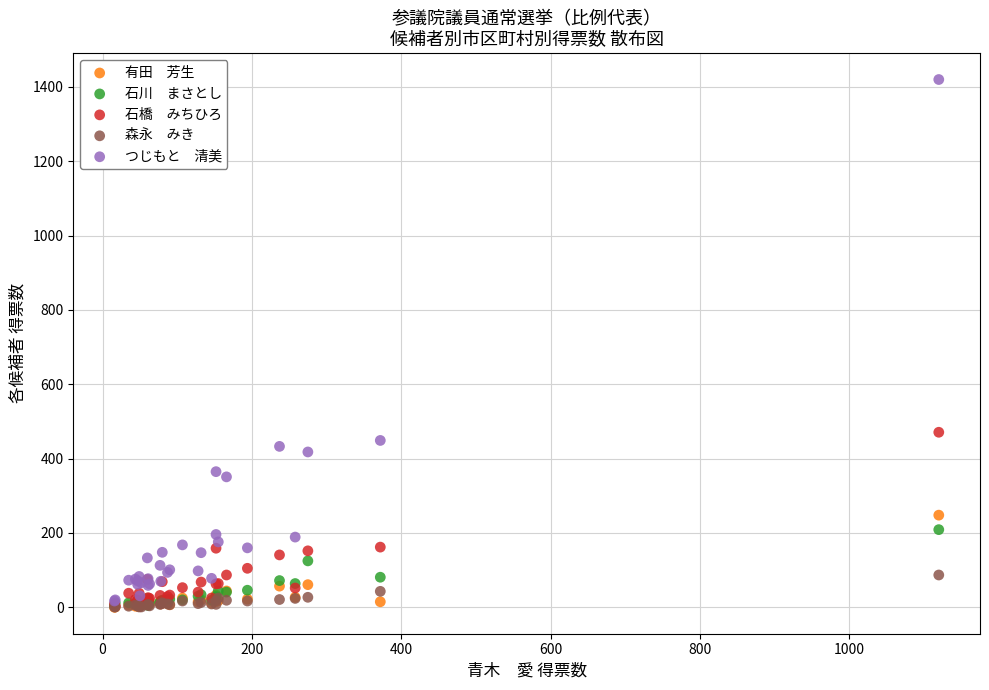

Across all series, what Y value is closest to 710?

471